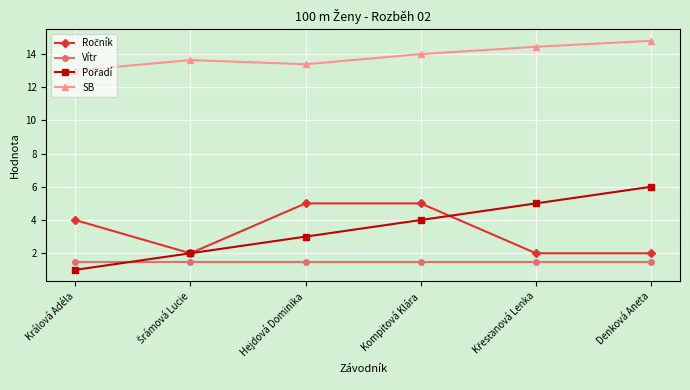

Does the chart display data point markers on the line(s)?

Yes